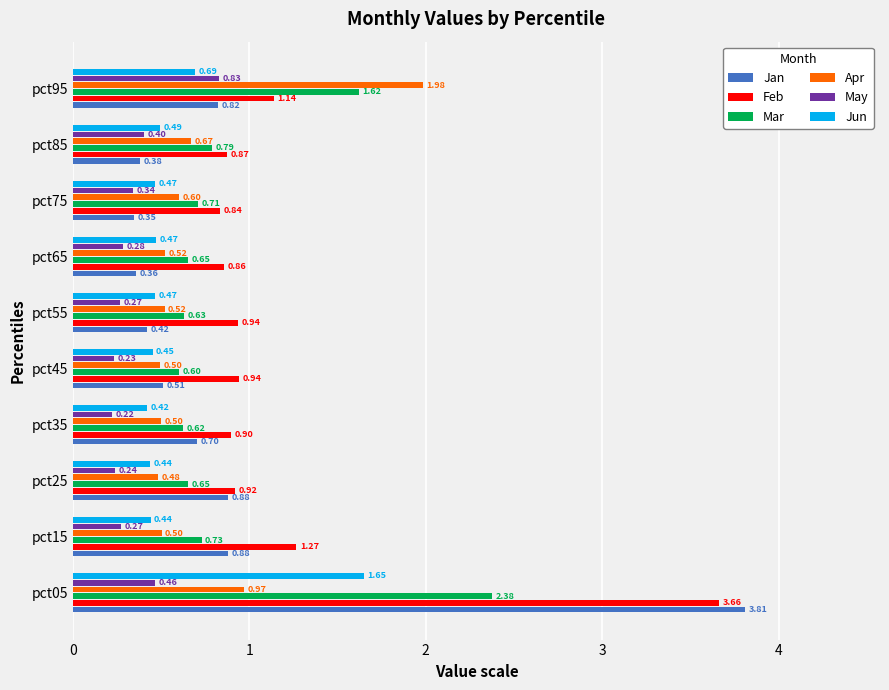

Which series has the widest spread of values?

Jan